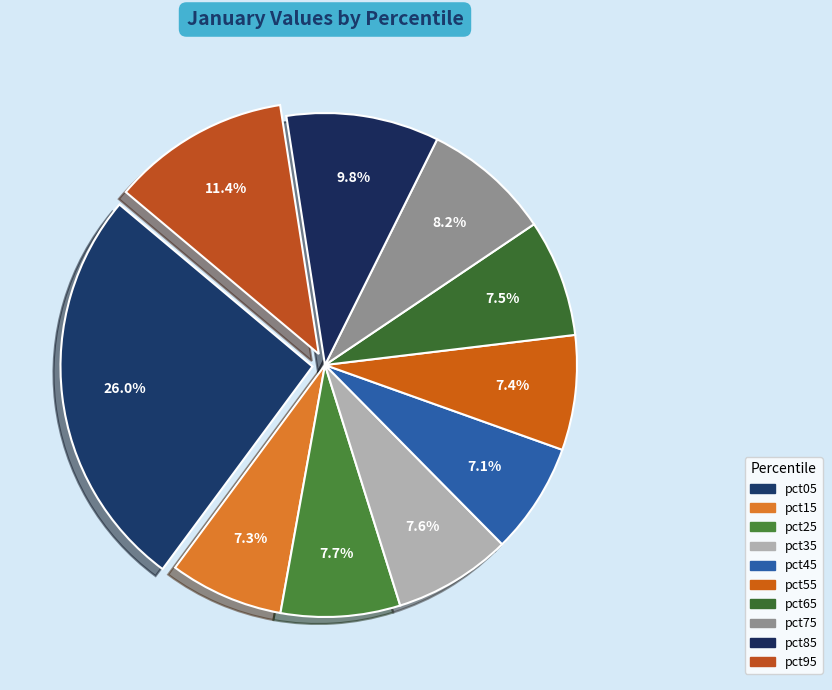

What is the smallest slice in the pie chart?

pct45